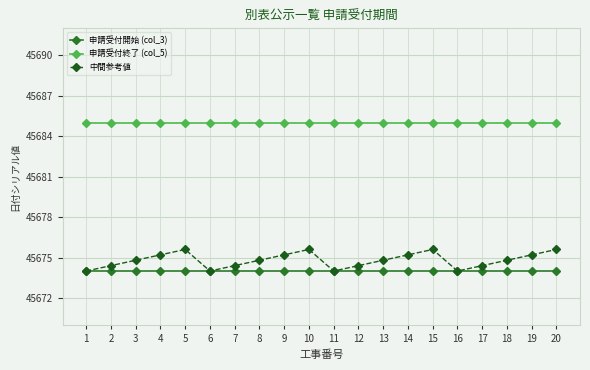

Does the chart display data point markers on the line(s)?

Yes